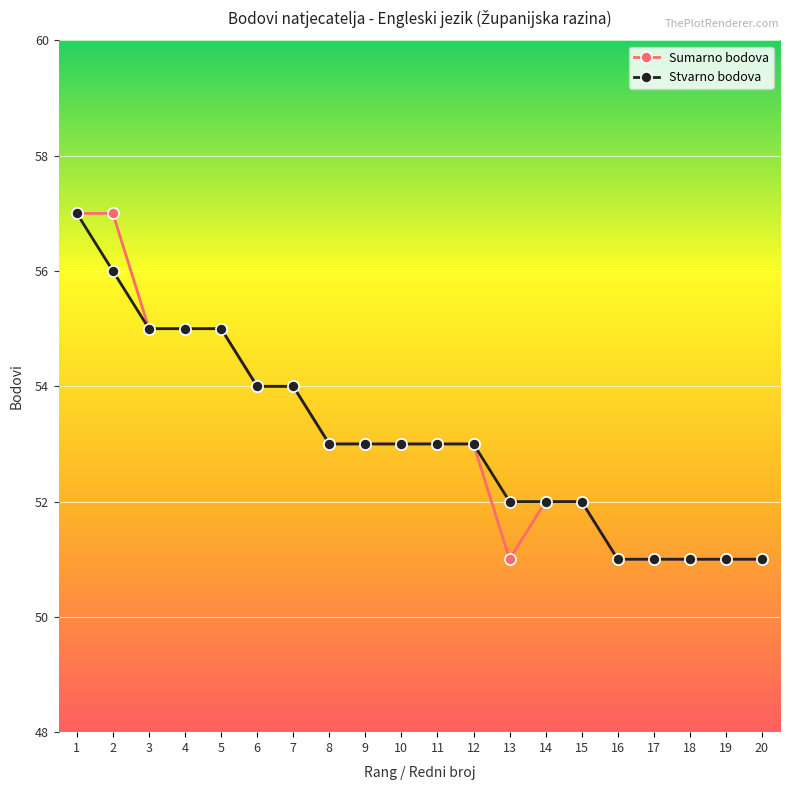

What is the sum of the Stvarno bodova values at 11 and 6?

107